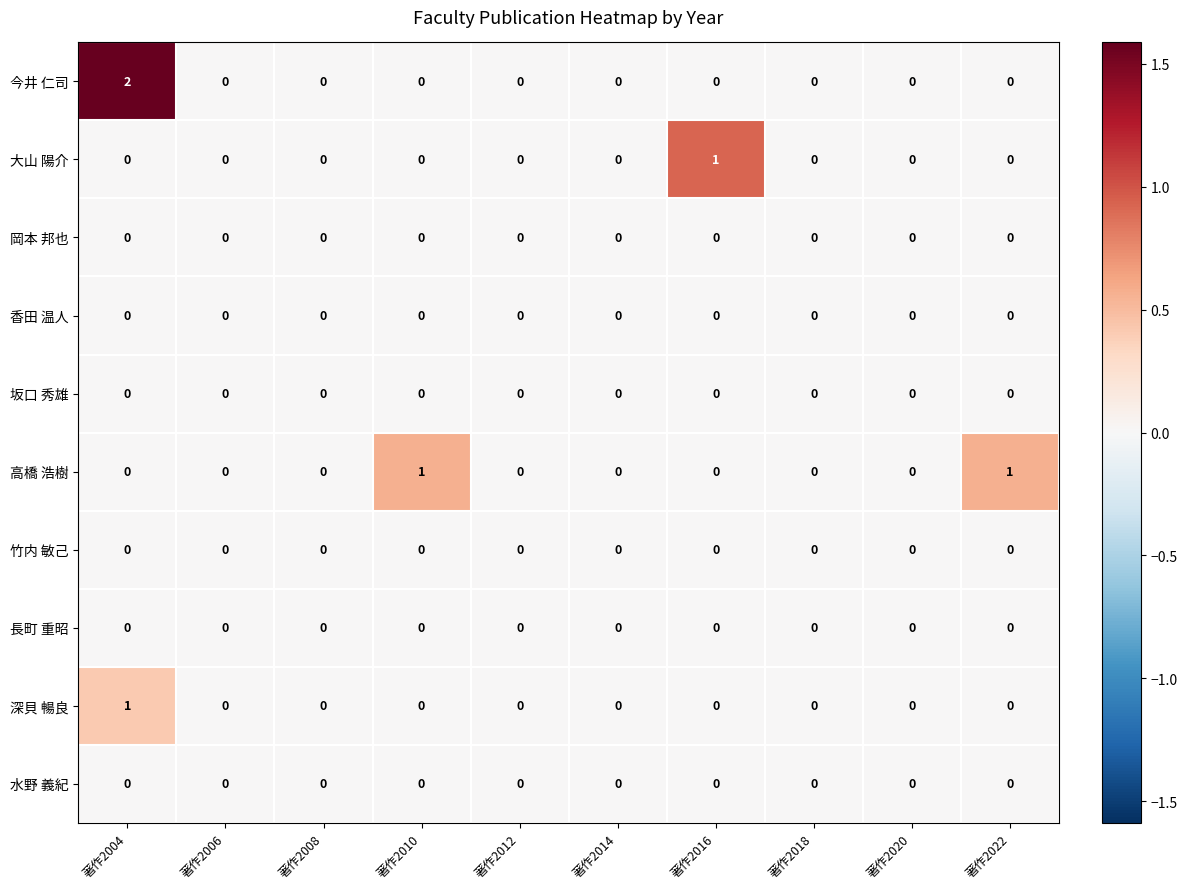

How many 高橋 浩樹 values are between 0 and 1?

10